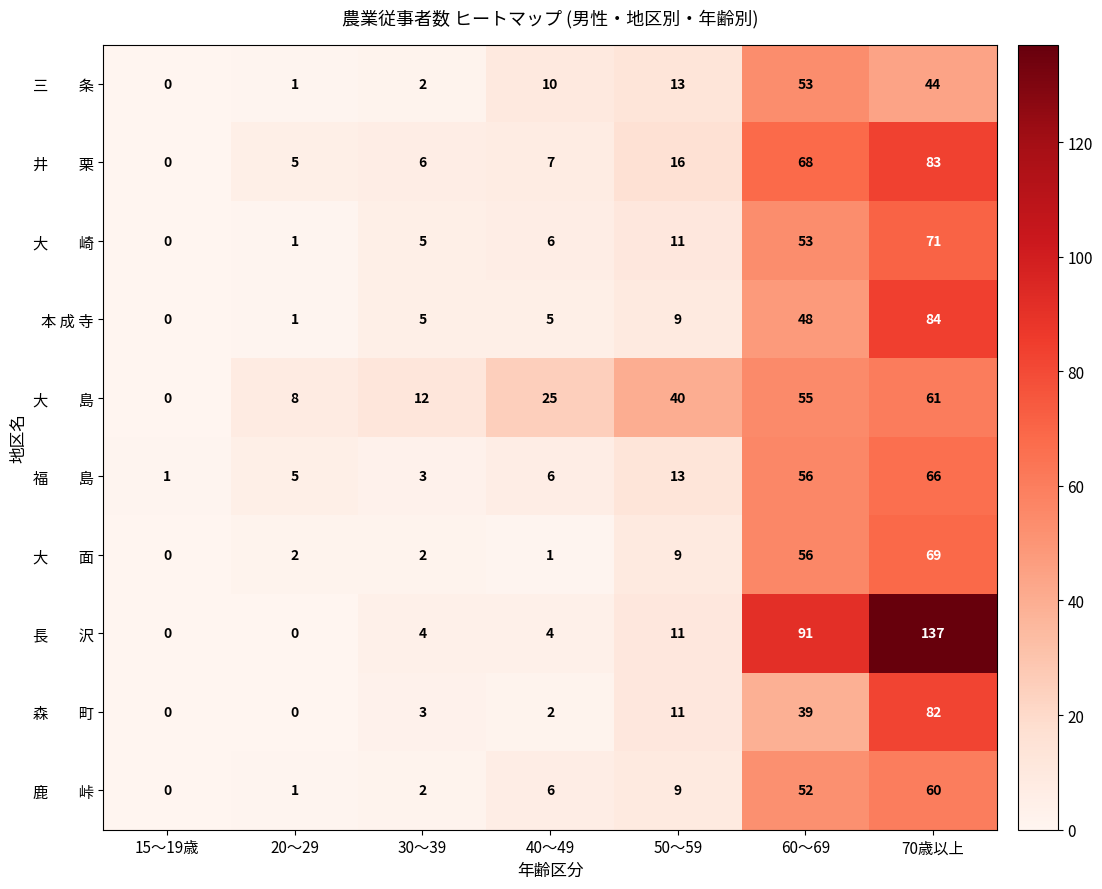

Count the number of data series in this chart.

10